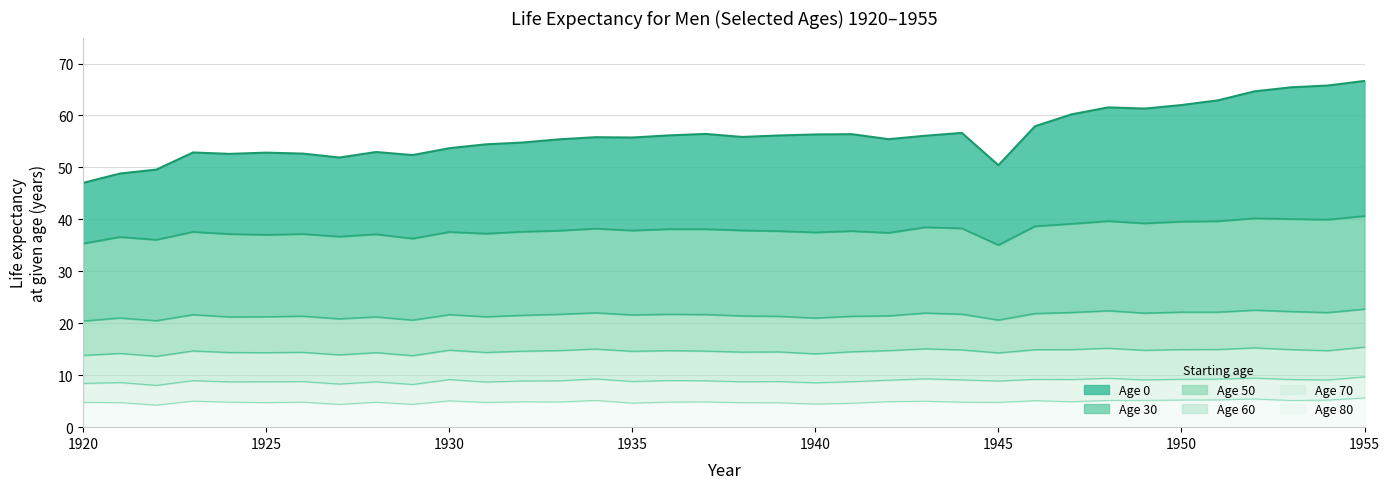

What is the value of the age_50 point at the 20th from the left?

21.3